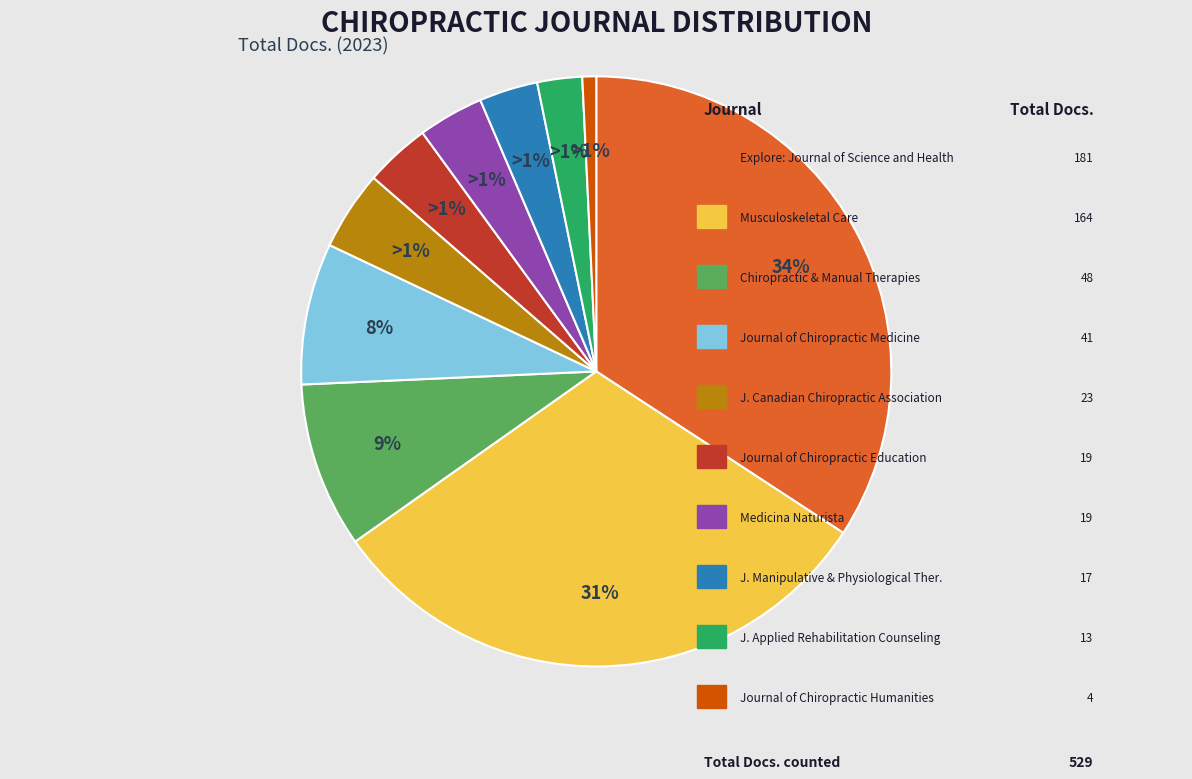

What is the largest slice in the pie chart?

Explore: The Journal of Science and Health